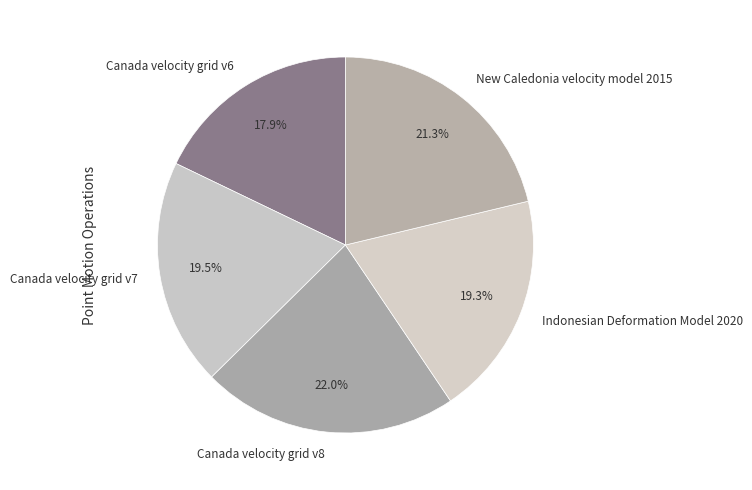

What is the ratio of the value at Canada velocity grid v7 to the value at Canada velocity grid v6?

1.1